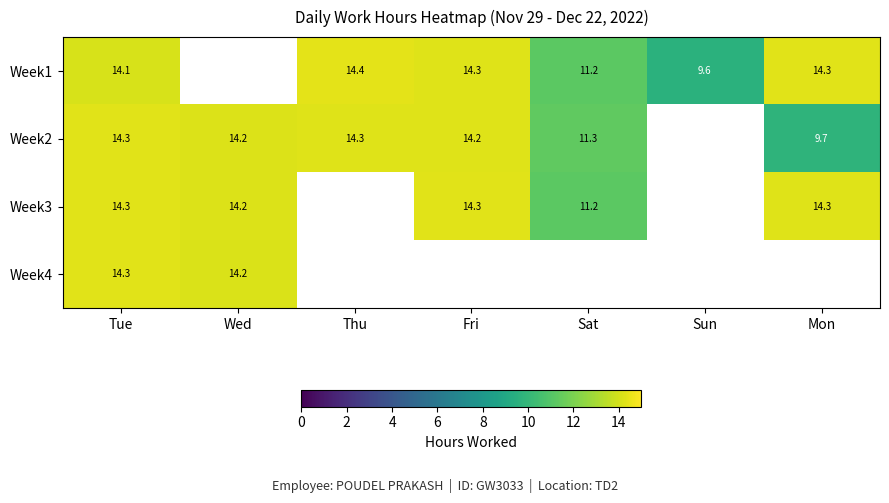

Is the value of Week1 at Fri greater than the value of Week3 at Sat?

Yes